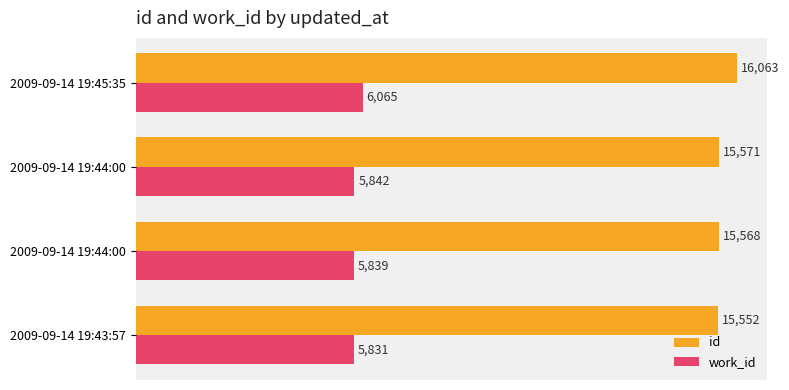

What are all the series names shown in the legend?

id, work_id